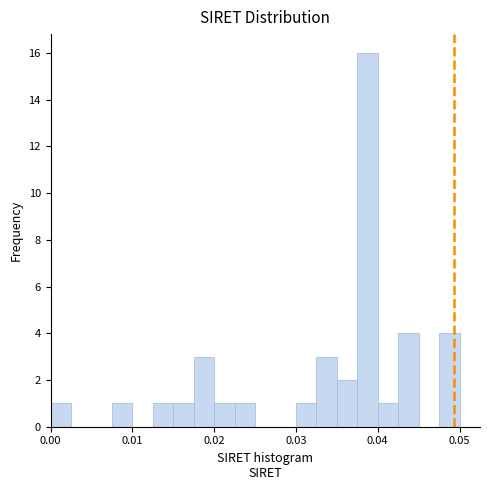

Around what value on the x-axis is the tallest bar? Give the approximate position of its centre, as read against the axis.

0.039